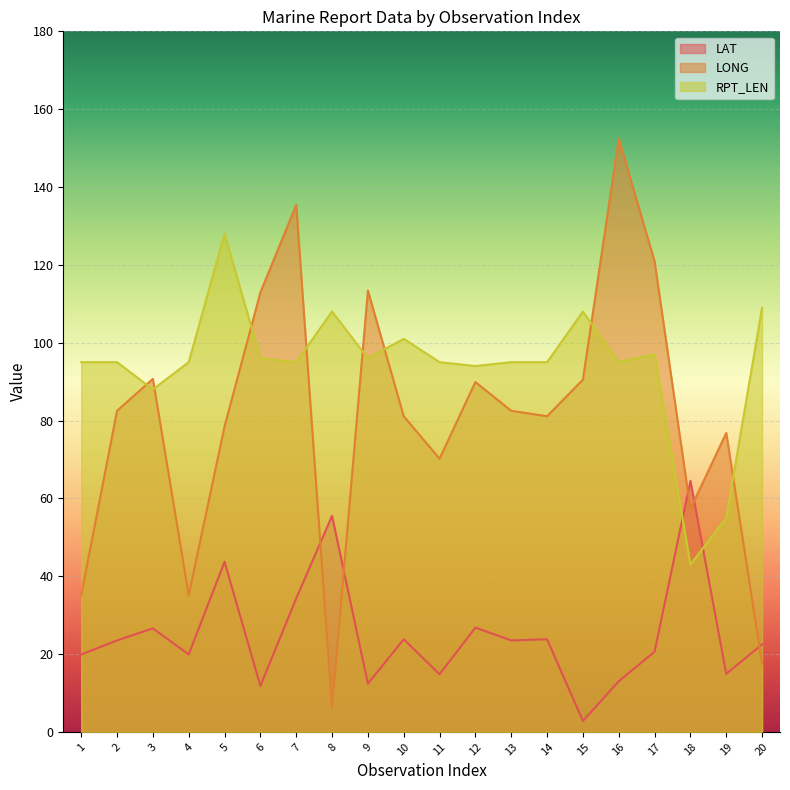

Reading left to right, list all the values displayed in this chart.

LAT: 1=19.9	2=23.5	3=26.6	4=19.9	5=43.7	6=11.8	7=34.3	8=55.5	9=12.4	10=23.8	11=14.8	12=26.8	13=23.5	14=23.8	15=2.8	16=13.0	17=20.6	18=64.5	19=14.9	20=22.5
LONG: 1=35.1	2=82.5	3=90.7	4=35.1	5=78.5	6=112.9	7=135.4	8=6.3	9=113.4	10=81.1	11=70.2	12=89.9	13=82.5	14=81.1	15=90.5	16=152.4	17=120.9	18=57.3	19=76.8	20=17.5
RPT_LEN: 1=95.0	2=95.0	3=88.0	4=95.0	5=128.0	6=96.0	7=95.0	8=108.0	9=96.0	10=101.0	11=95.0	12=94.0	13=95.0	14=95.0	15=108.0	16=95.0	17=97.0	18=43.0	19=55.0	20=109.0